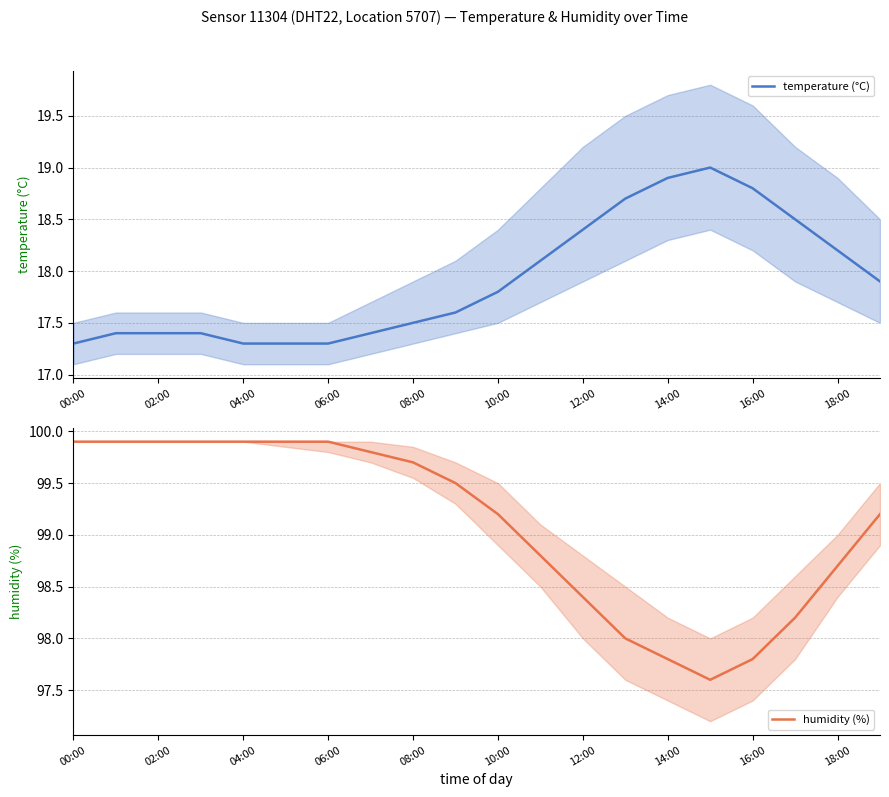

True or false: temperature (°C) has a value of 17.5 at 08:00.

True